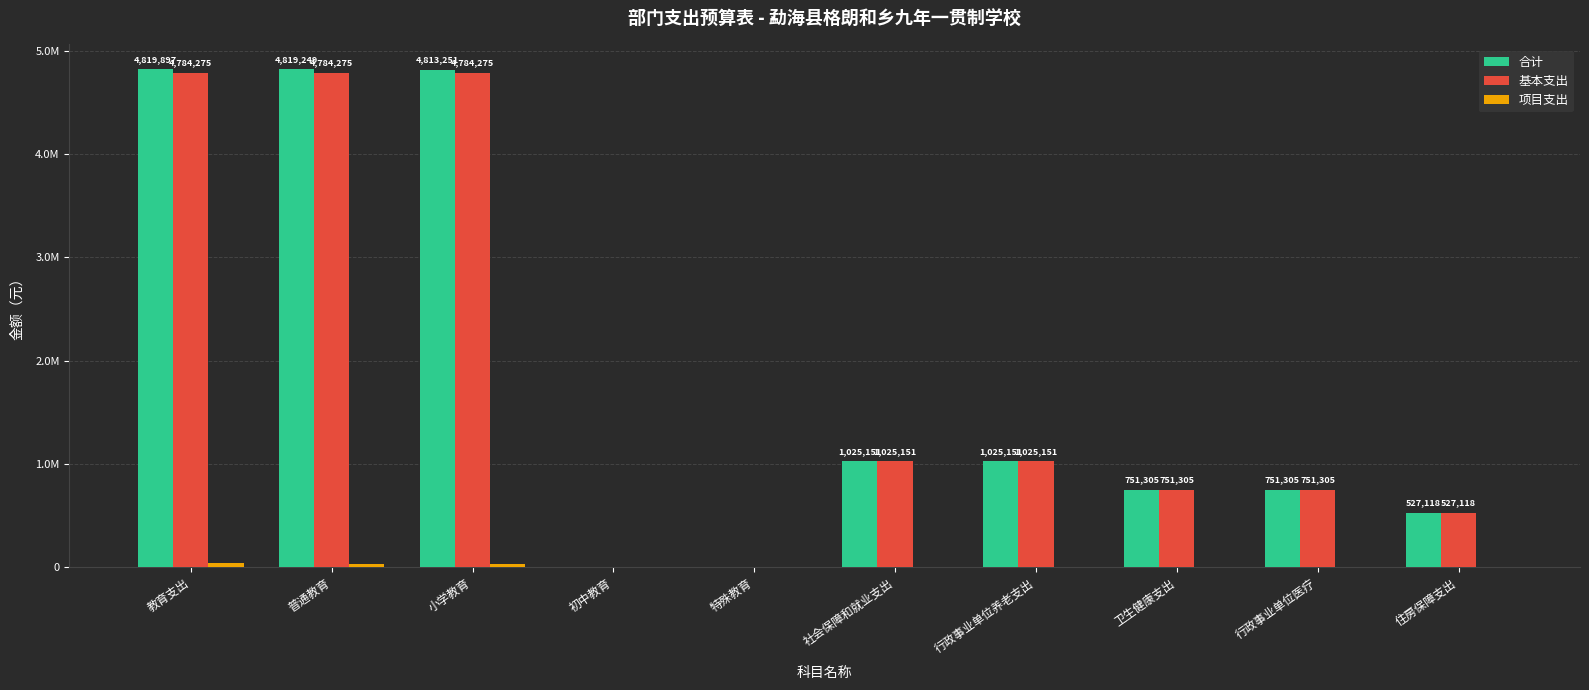

Rank the categories by 合计 value from highest to lowest.

教育支出, 普通教育, 小学教育, 社会保障和就业支出, 行政事业单位养老支出, 卫生健康支出, 行政事业单位医疗, 住房保障支出, 初中教育, 特殊教育